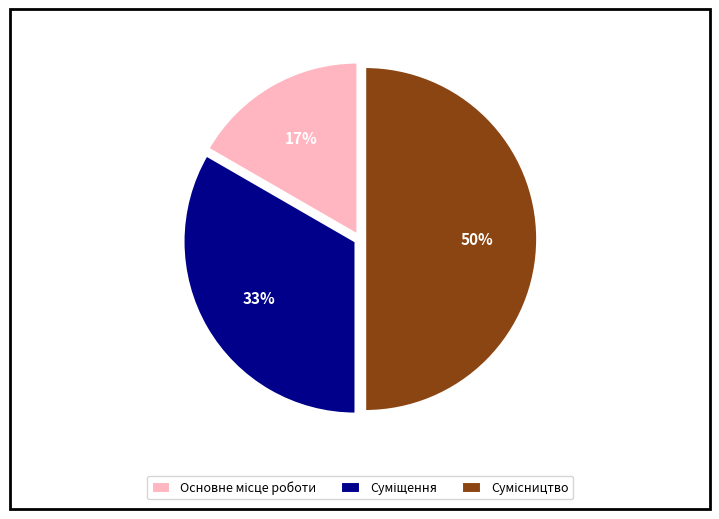

To the nearest percent, what is the difference between the largest and smallest slice percentages?

33%